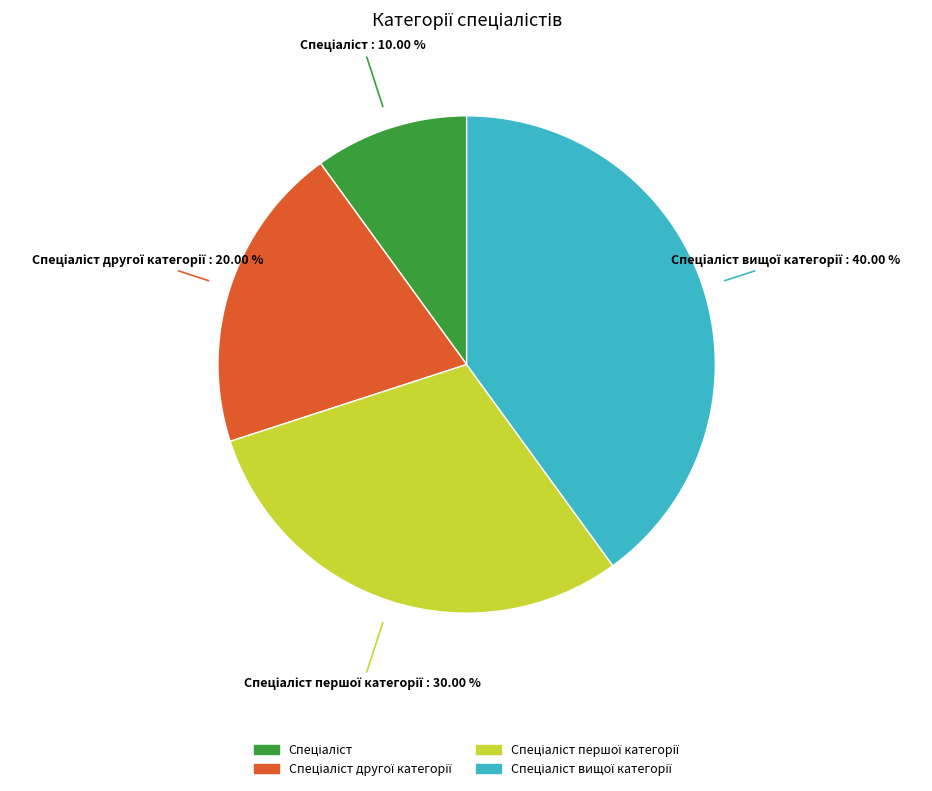

Does any single category account for the majority?

No